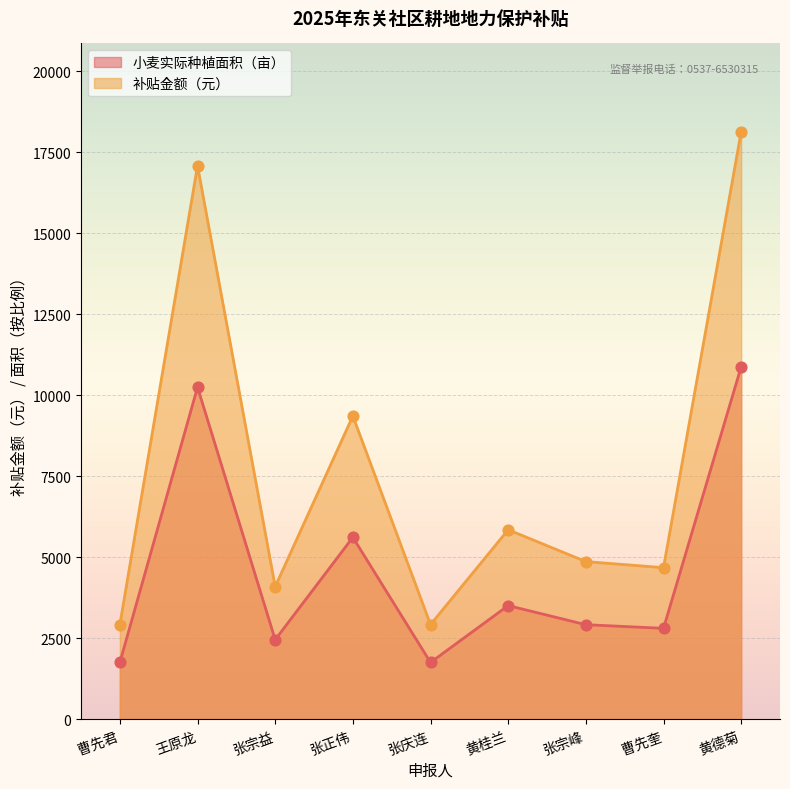

At how many categories does at least one series exceed 9499?

2